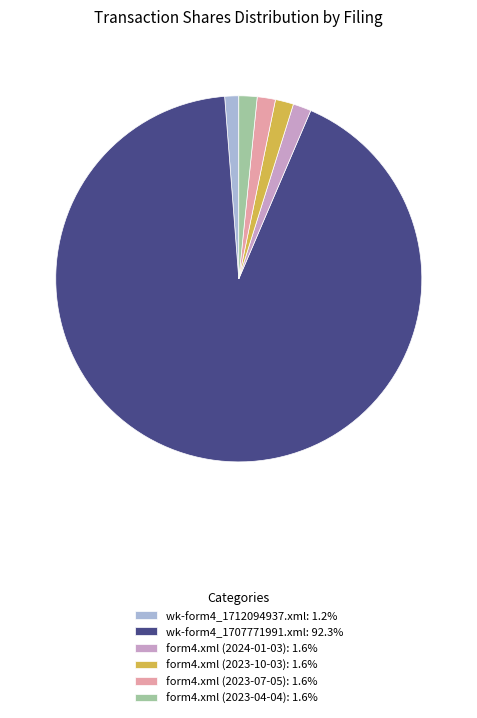

Is the sum of wk-form4_1707771991.xml: 92.3% and form4.xml (2024-01-03): 1.6% greater than half?

Yes